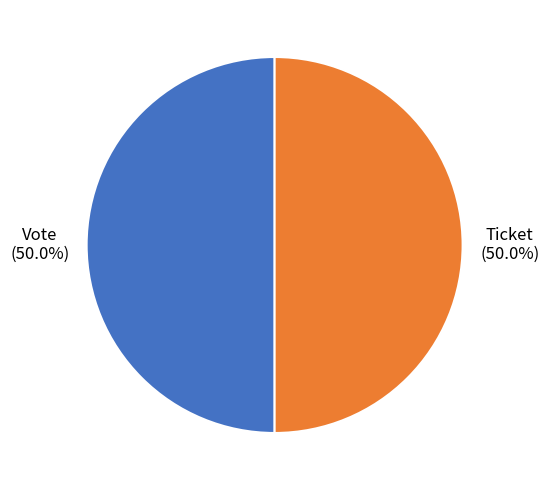

Which category has the smallest portion of the pie?

Ticket